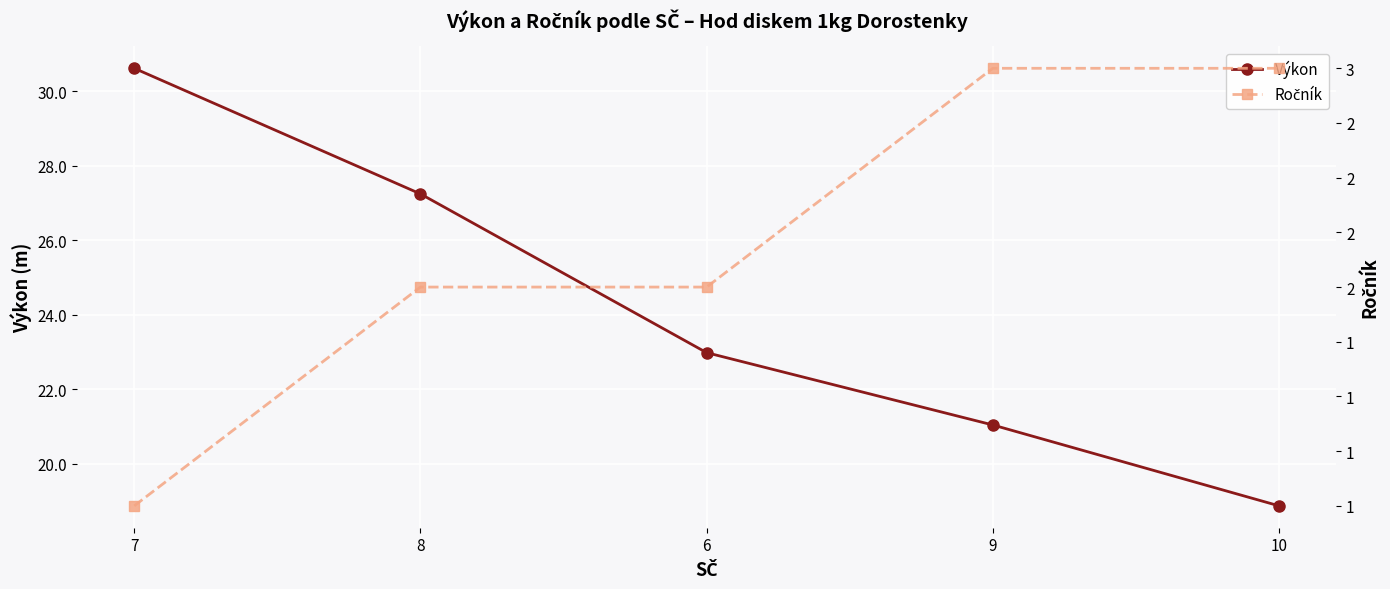

True or false: Ročník has a value of 4.6 at 9.

False